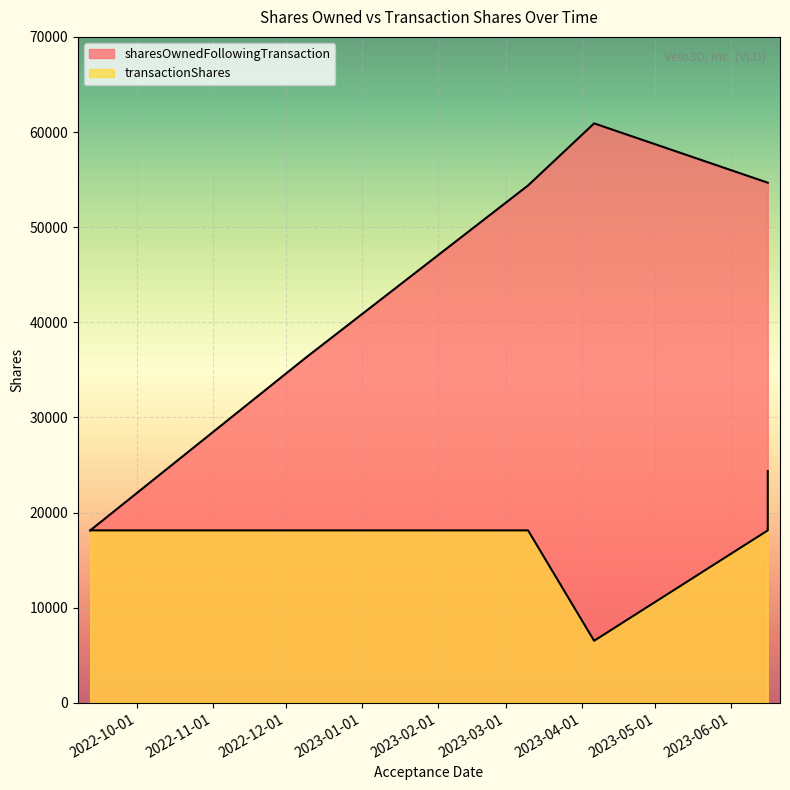

How many categories are shown in the chart?

6